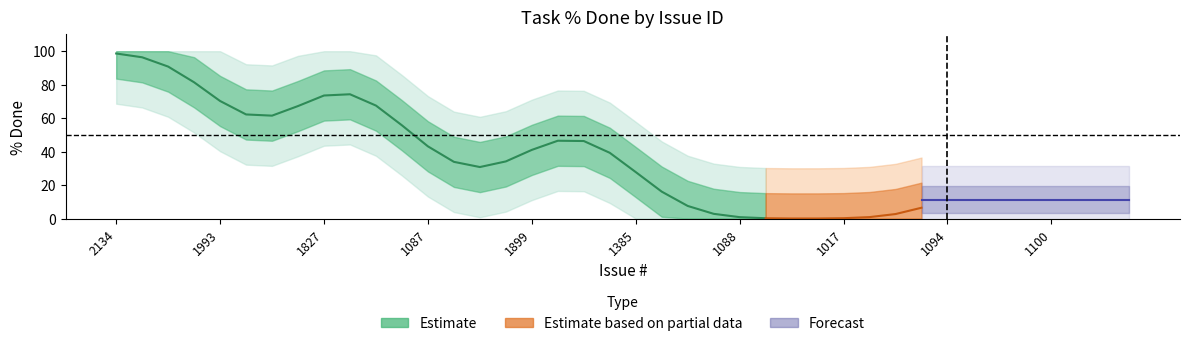

True or false: Invalid and Fixed intersect in this chart.

False